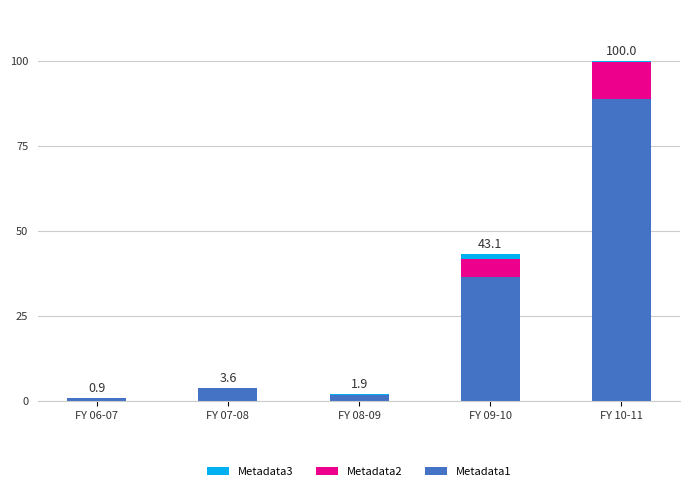

Reading left to right, transcribe the values for Metadata1.

FY 06-07=0.9	FY 07-08=3.6	FY 08-09=1.8	FY 09-10=36.3	FY 10-11=88.7